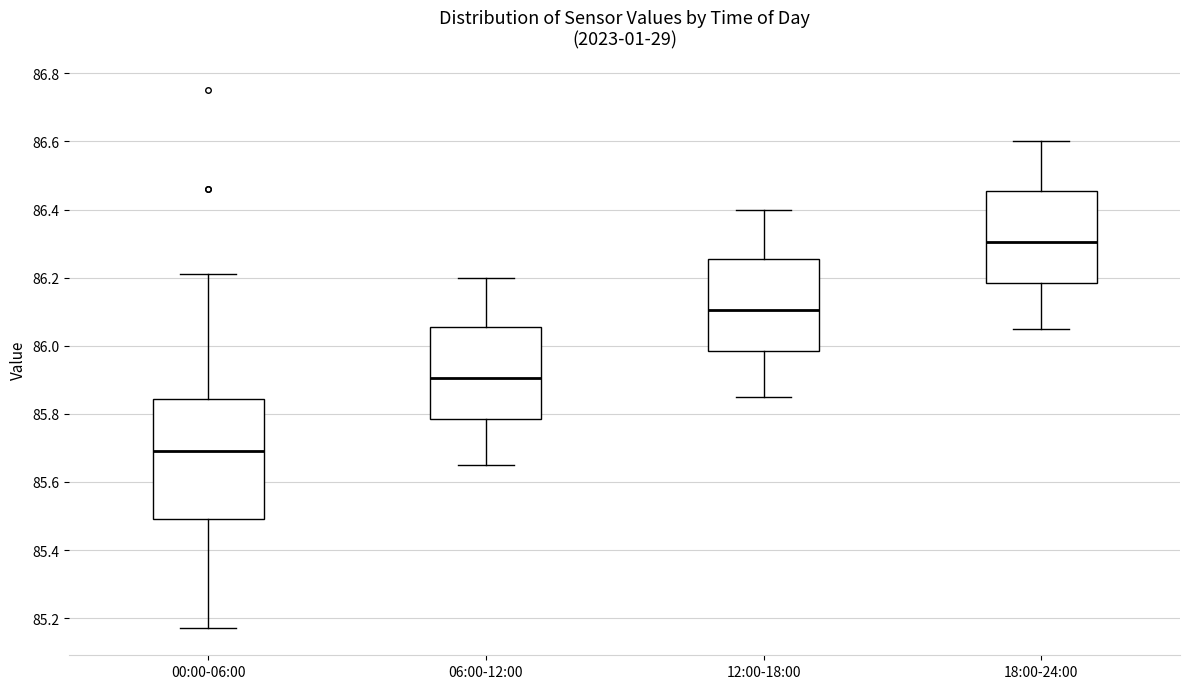

Which box is the tallest, from its lower edge to its upper edge?

00:00-06:00